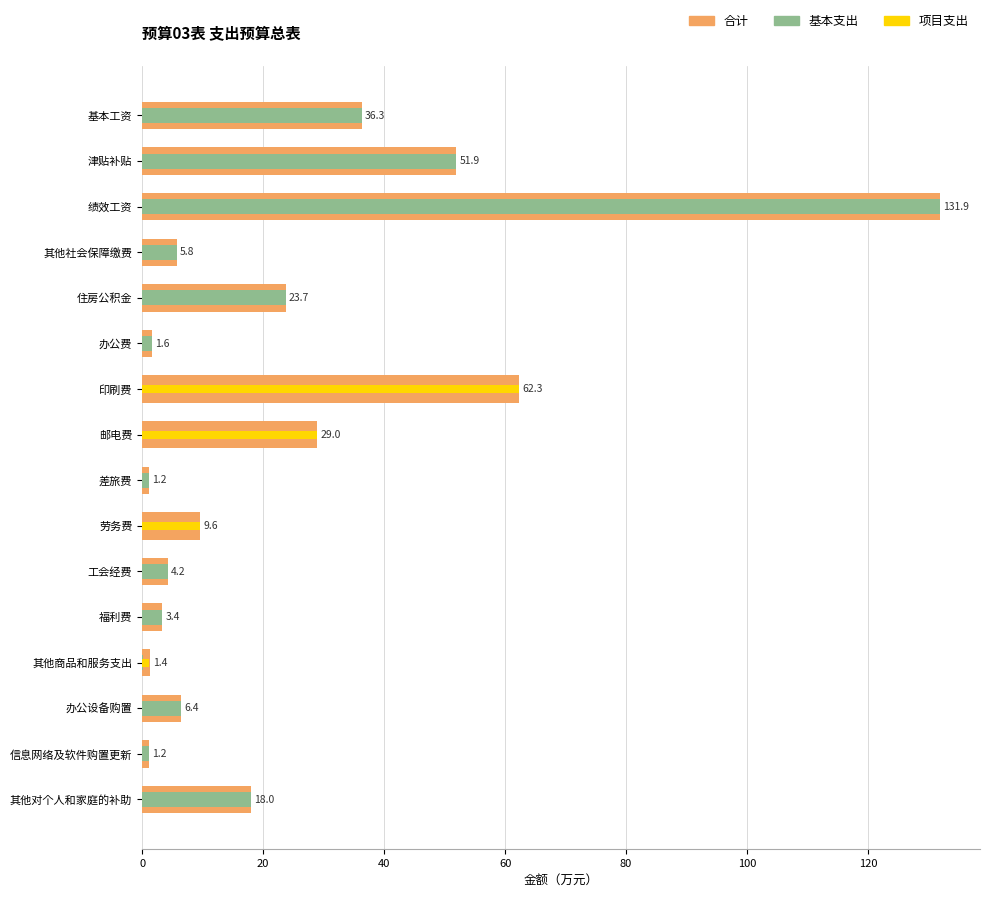

At 邮电费, list the series in order from largest to smallest.

合计, 项目支出, 基本支出